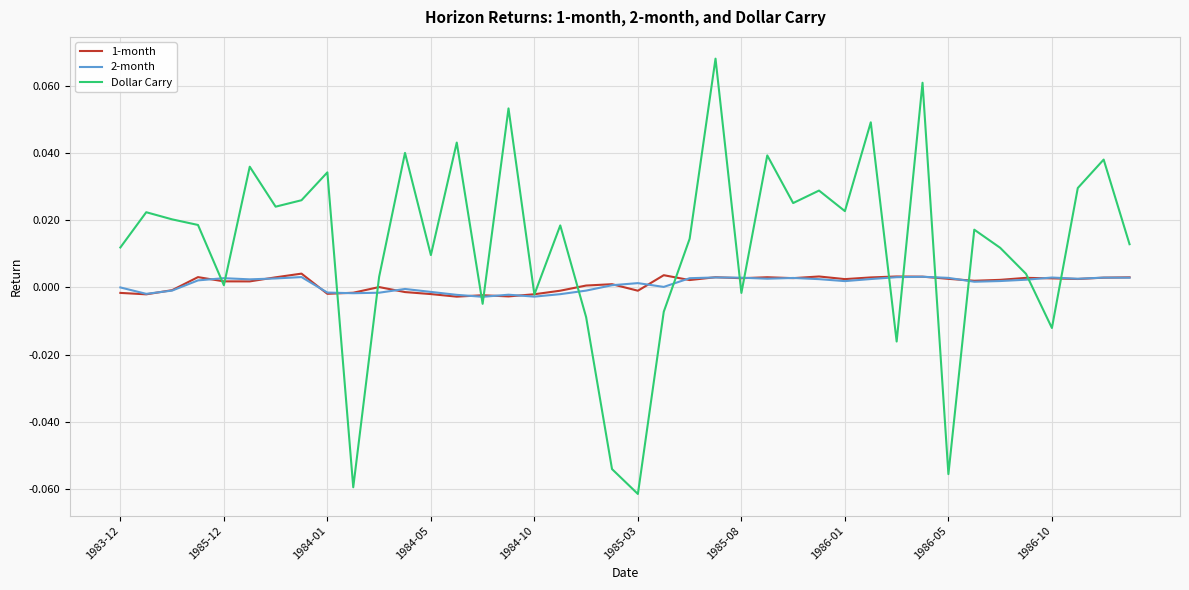

Which series has the widest spread of values?

Dollar Carry